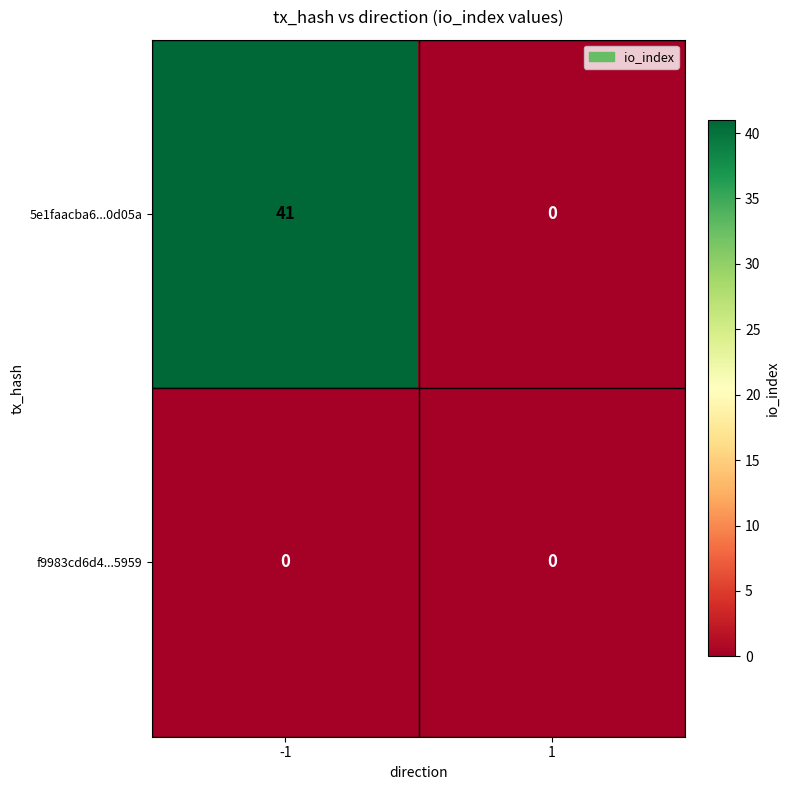

At how many categories does at least one series exceed 19?

1